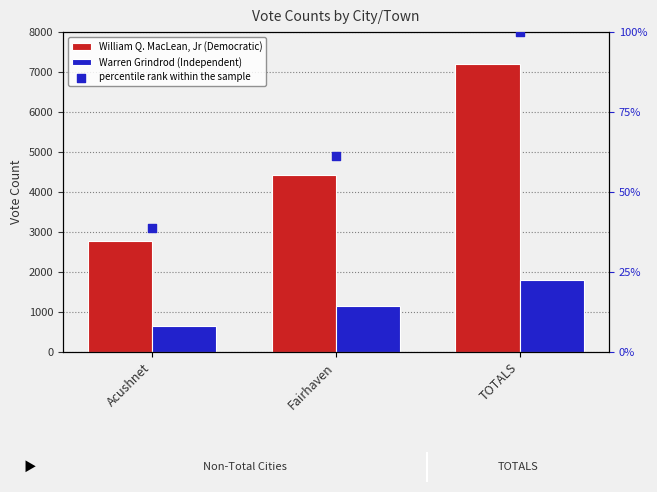

Which series has the largest total across all categories?

William Q. MacLean, Jr (Democratic)